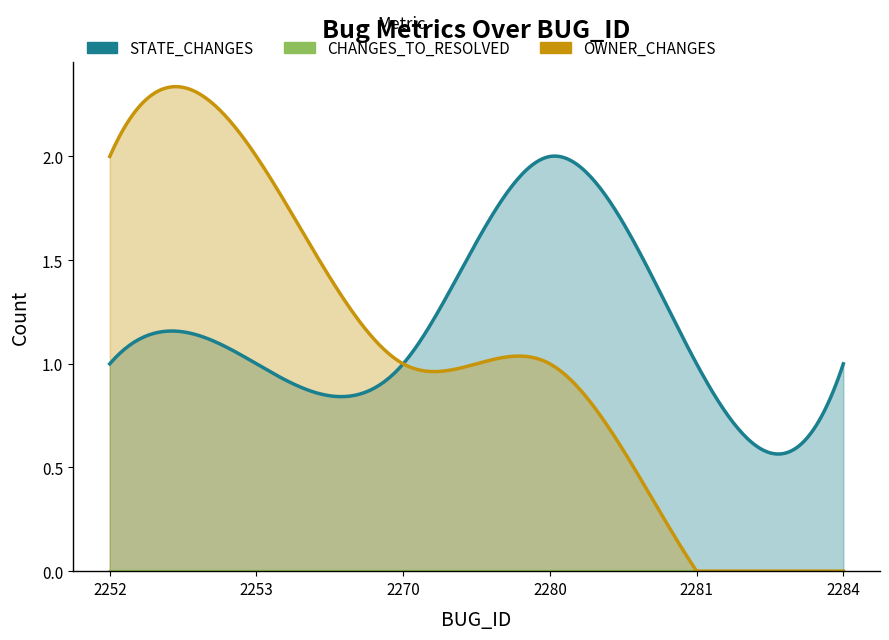

True or false: OWNER_CHANGES has more than 0 points higher than both neighbors.

False